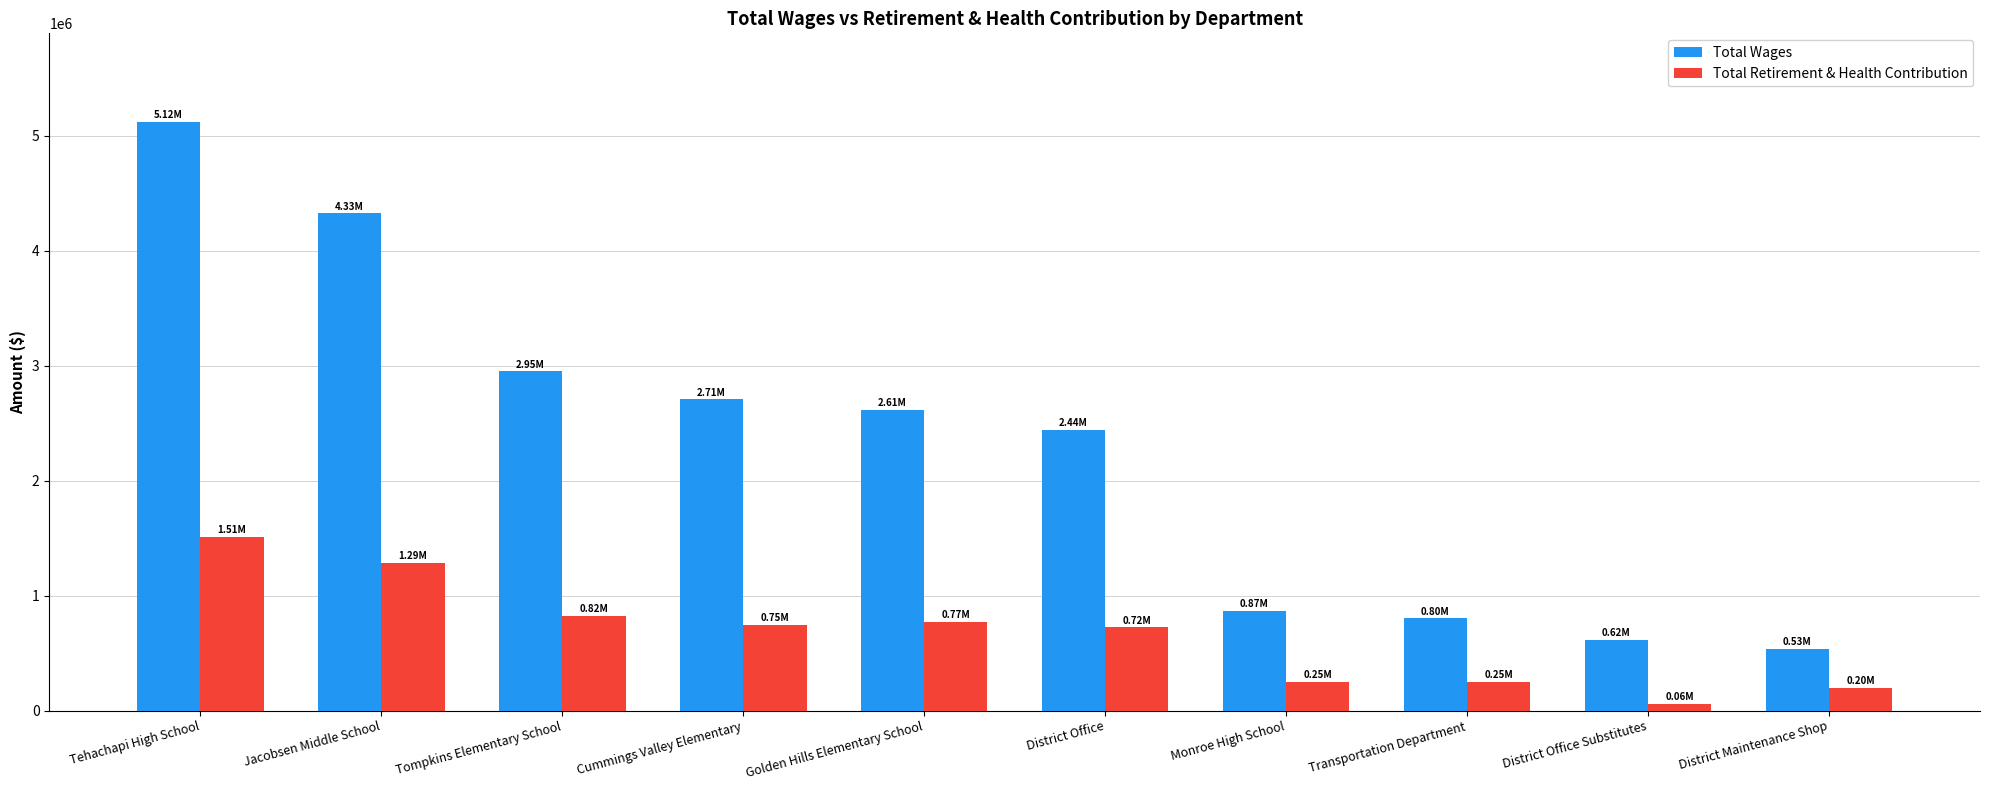

Is the value of Total Retirement & Health Contribution at Tompkins Elementary School greater than the value of Total Wages at District Office Substitutes?

Yes